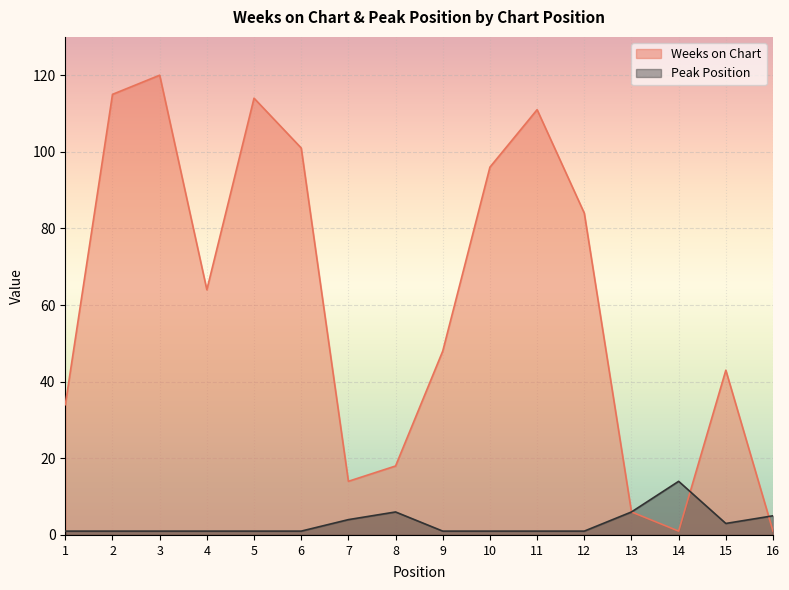

What is the difference between the maximum and minimum values in the Peak Position series?

13